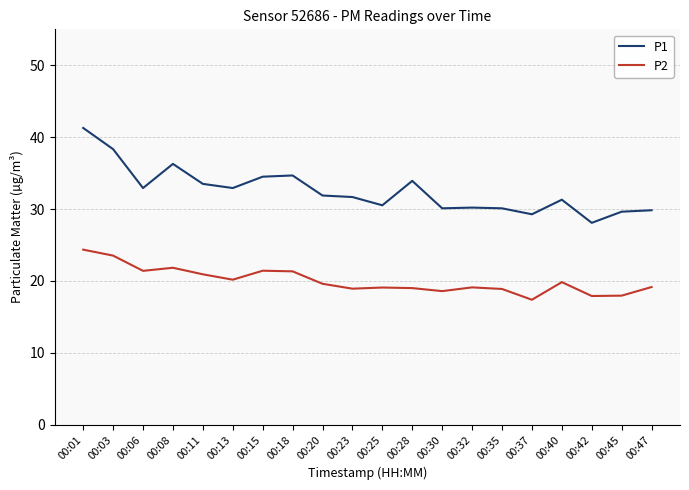

What is the sum of the P1 values at 00:47 and 00:18?

64.5